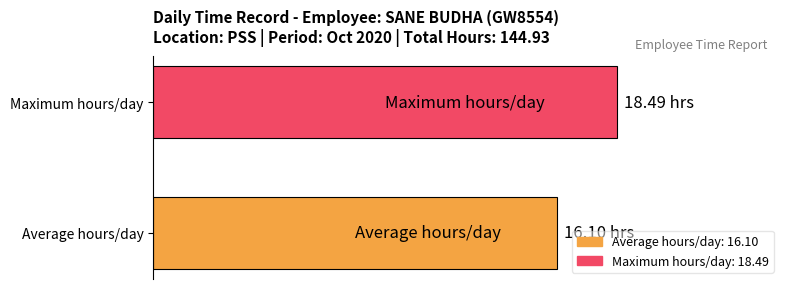

How many bars are there in total?

2